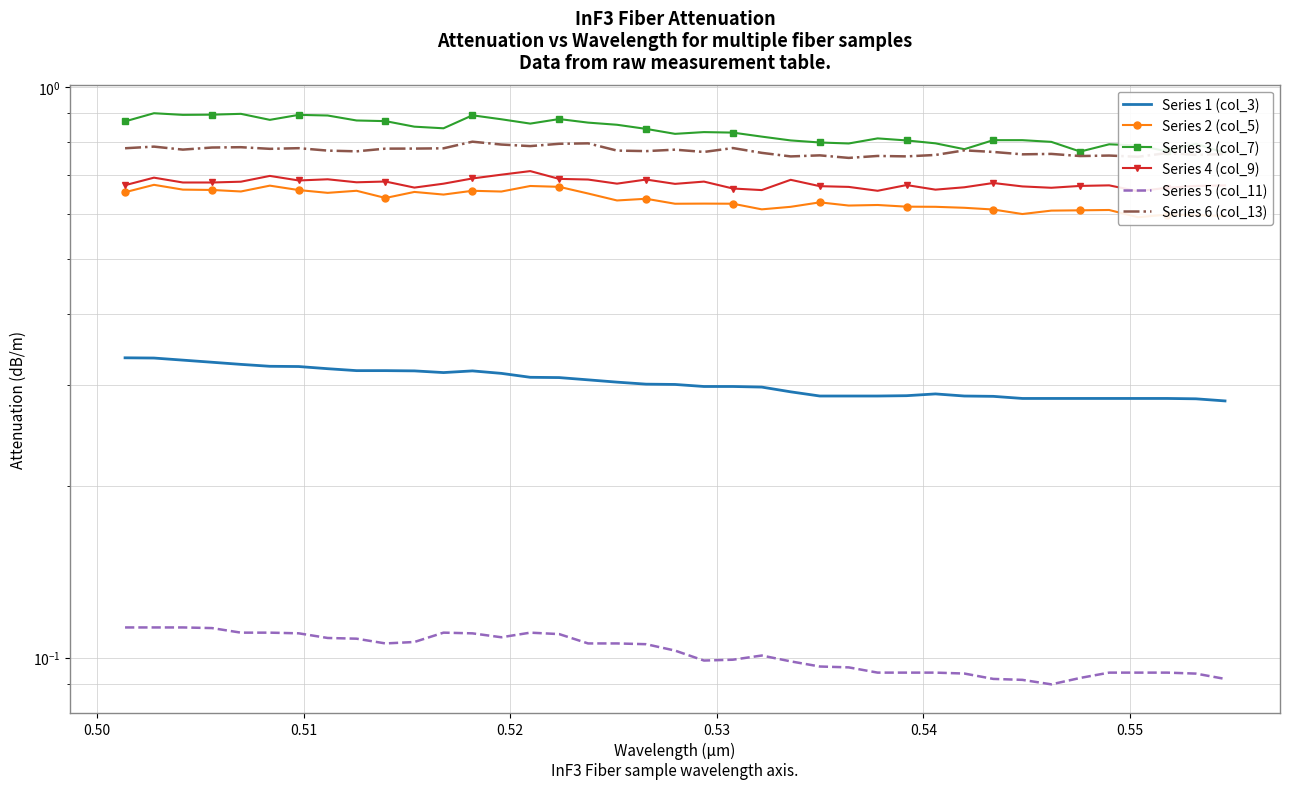

Rank the series by their maximum value, from highest to lowest.

Series 3 (col_7), Series 6 (col_13), Series 4 (col_9), Series 2 (col_5), Series 1 (col_3), Series 5 (col_11)